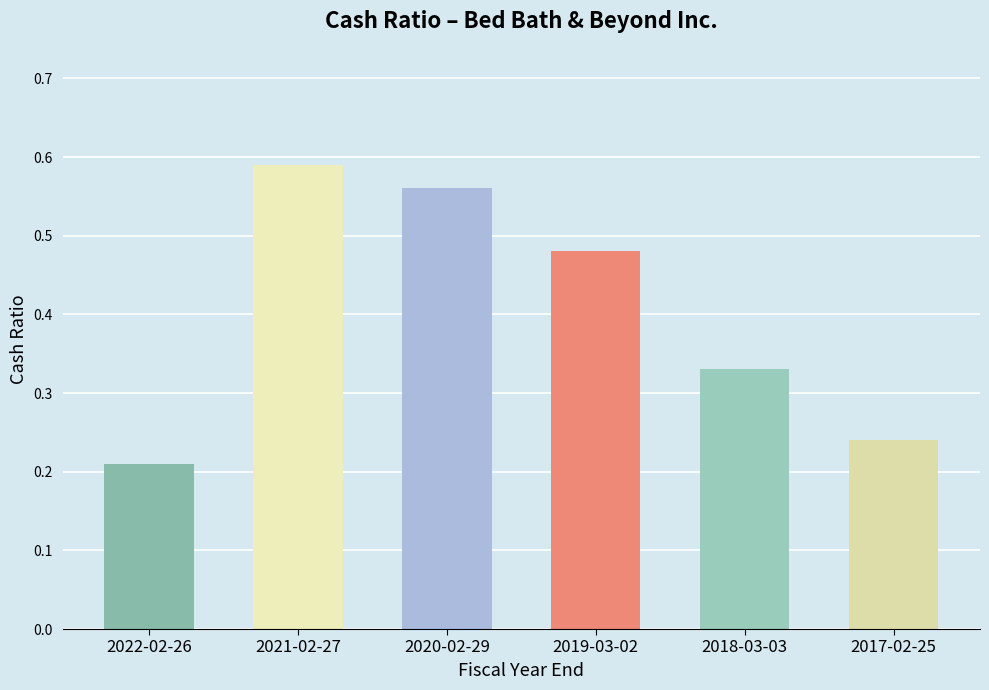

Count the values in the range 0 to 1.

6